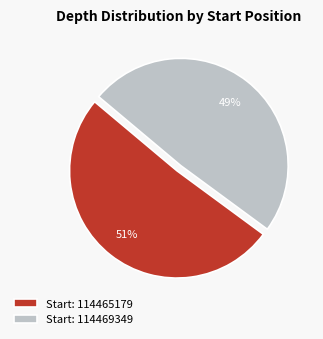

To the nearest percent, what is the average slice percentage?

50%